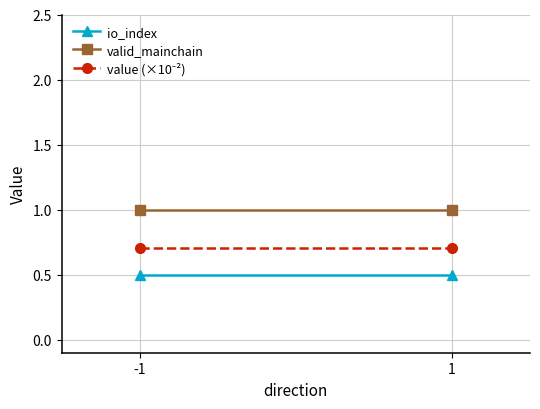

What is the approximate value of value (×10⁻²) at -1?

0.7